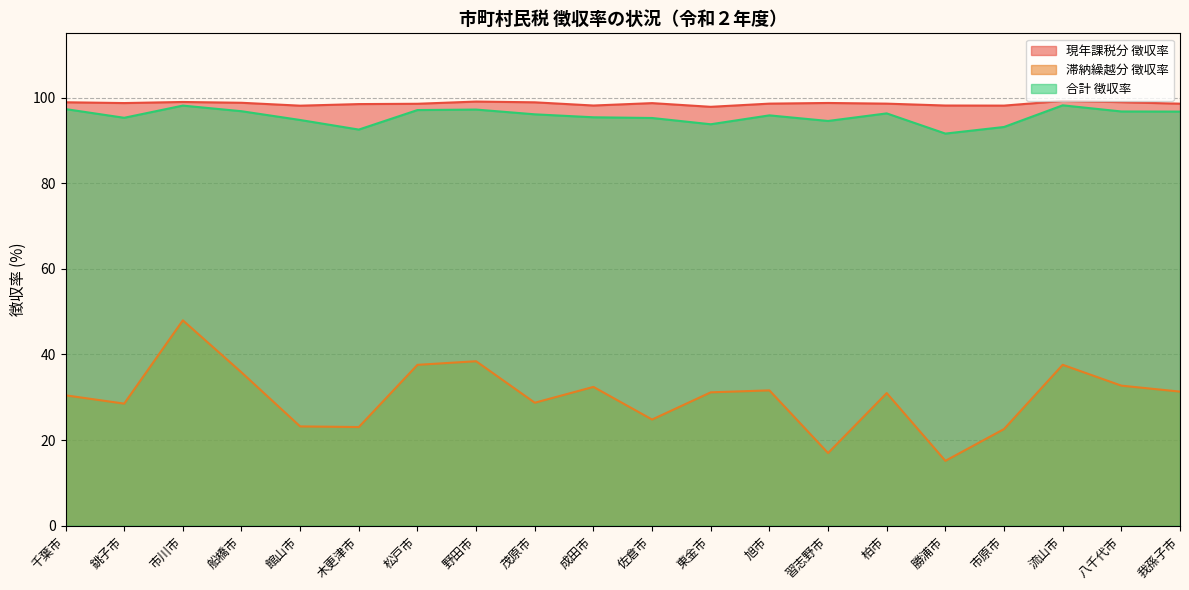

How many lines are shown in the chart?

3